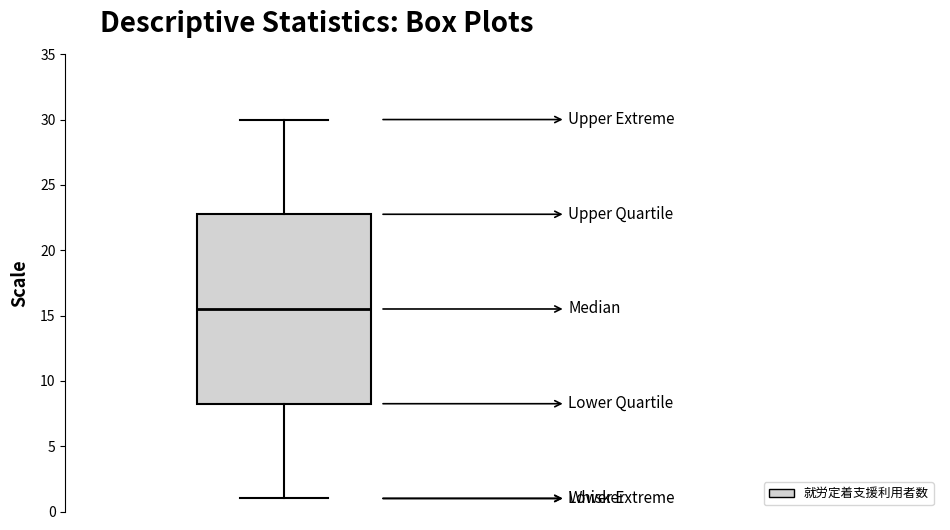

Read this box plot against the y-axis: the position of the median line, the range covered by the box, and the ends of both whiskers. The values are not printed on the chart, so give them approximately, as read against the axis.

median 15.5, box 8.5 to 23.0, whiskers 1.0 to 30.0